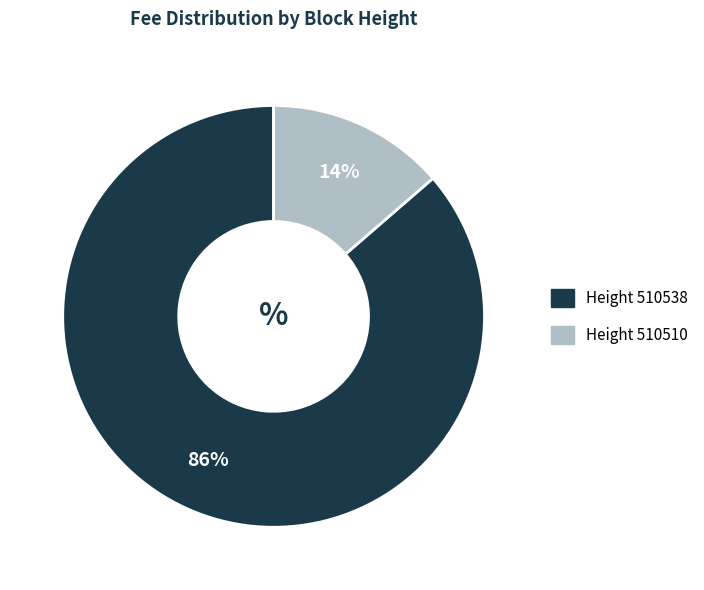

To the nearest percent, what is the average slice percentage?

50%